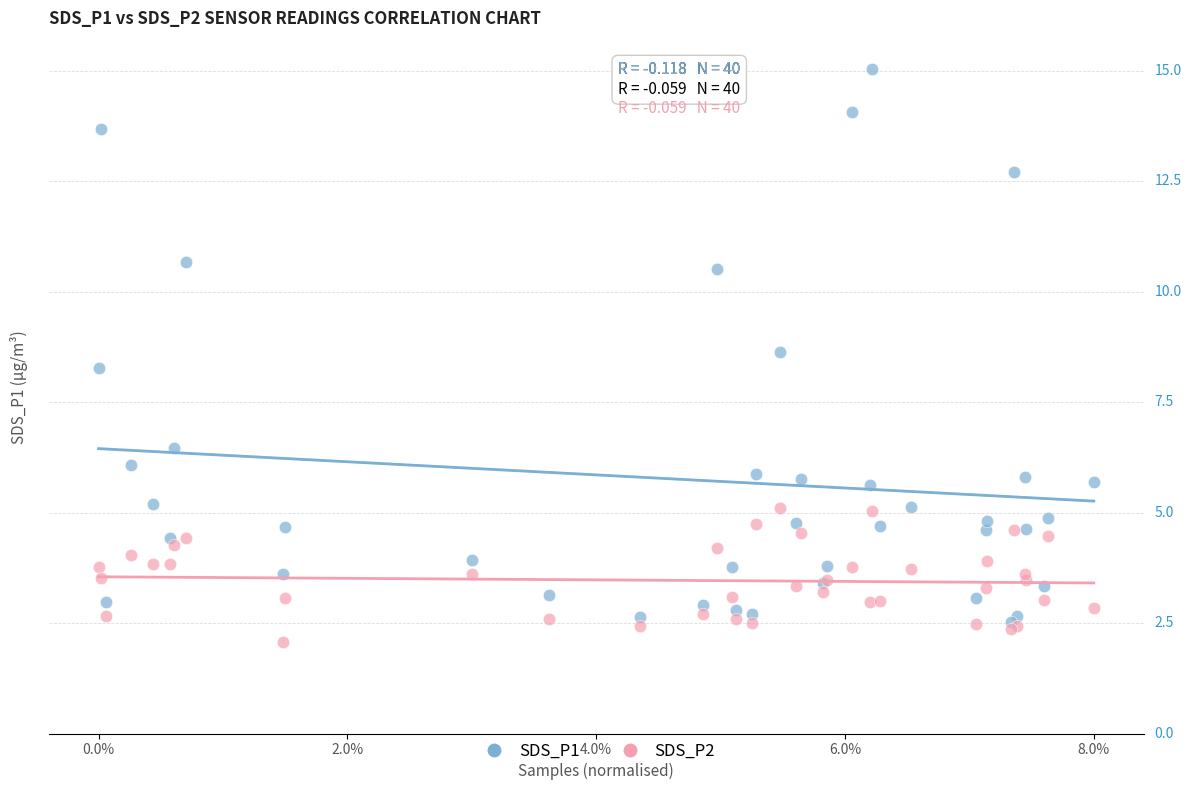

What are all the series names shown in the legend?

SDS_P1, SDS_P2